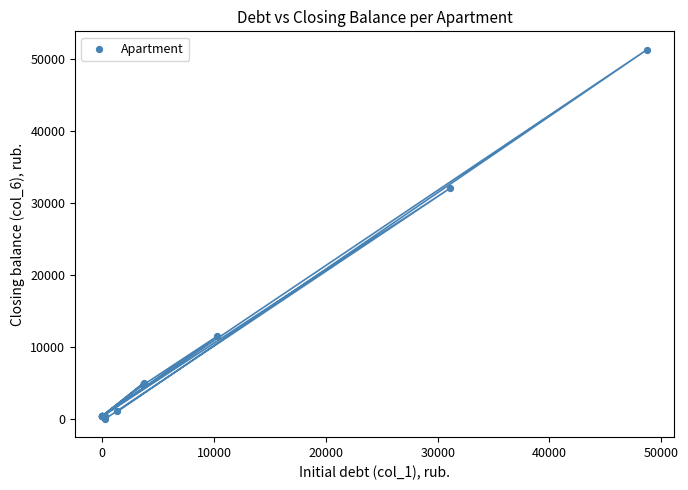

What Y value in the scatter plot is closest to 25646?

32011.5